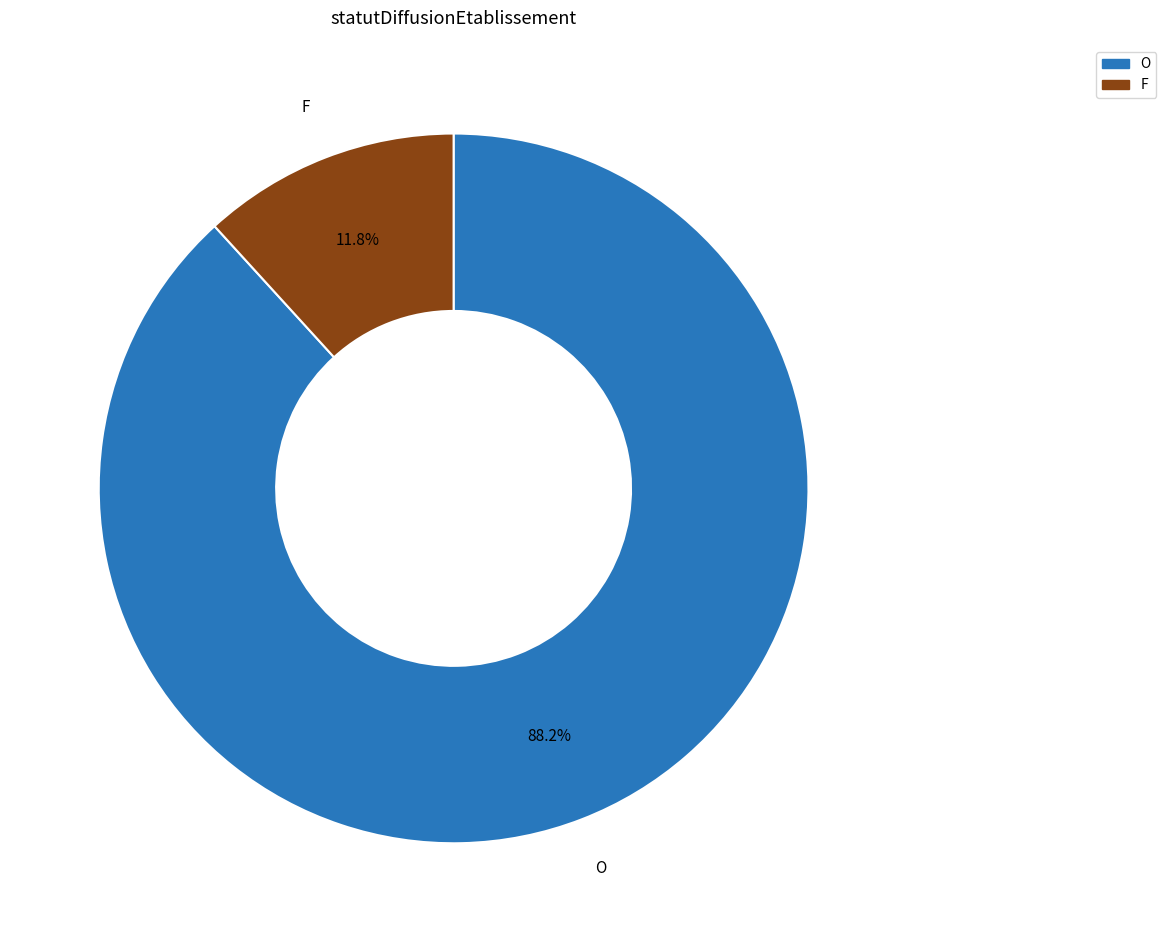

What is the largest slice in the pie chart?

O